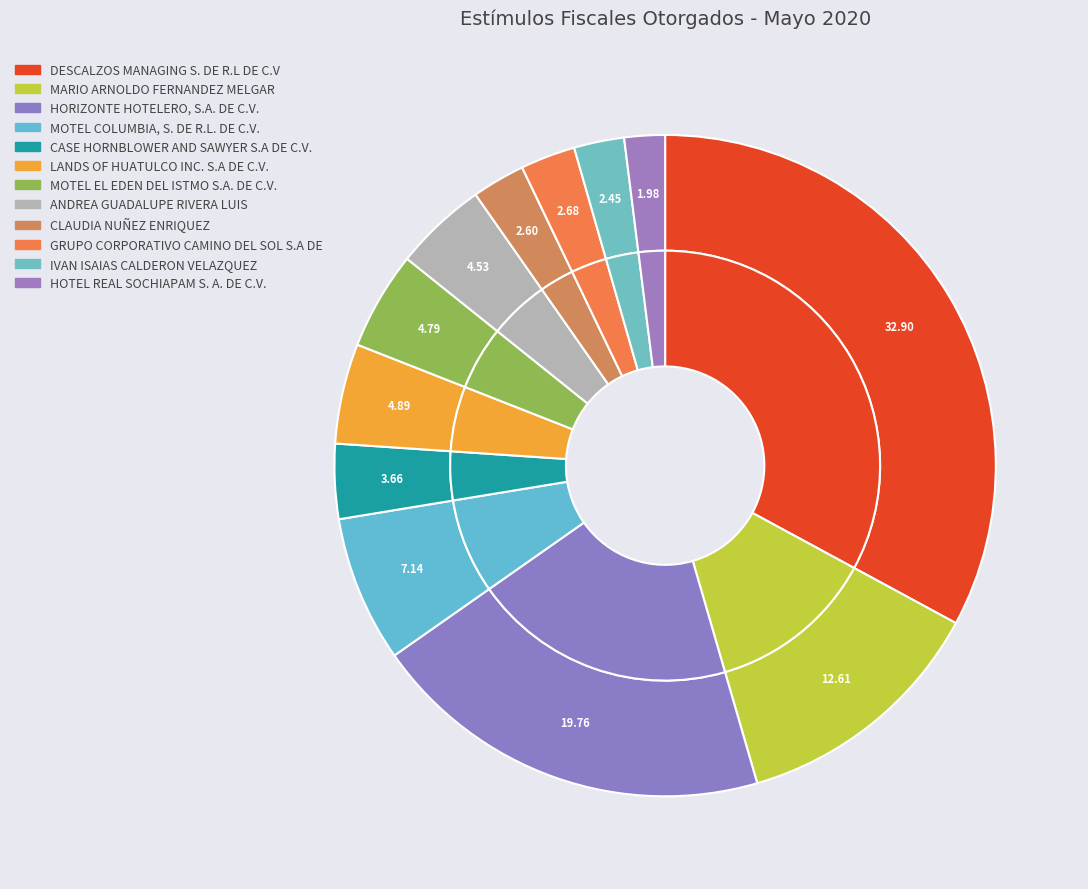

To the nearest percent, what is the average slice percentage?

8%